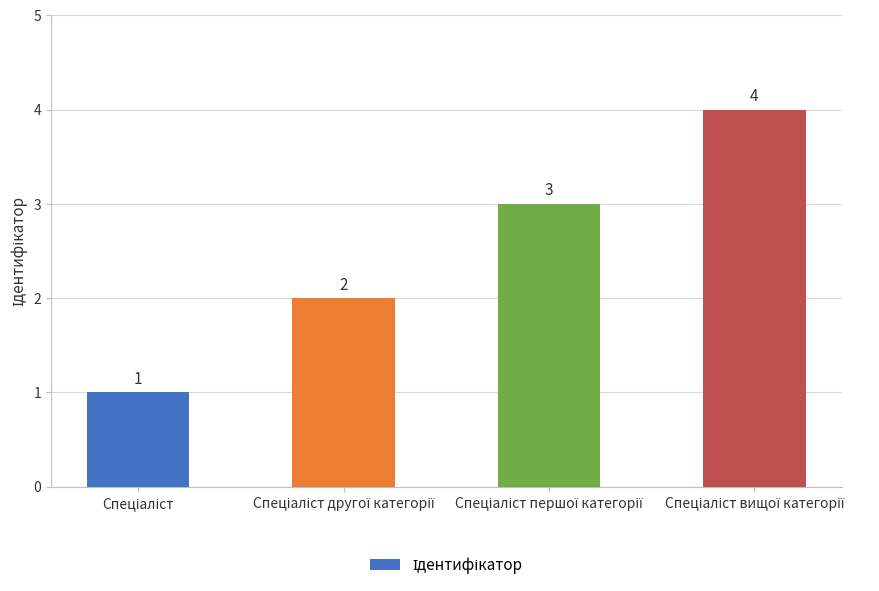

How many values are between 2 and 4?

3